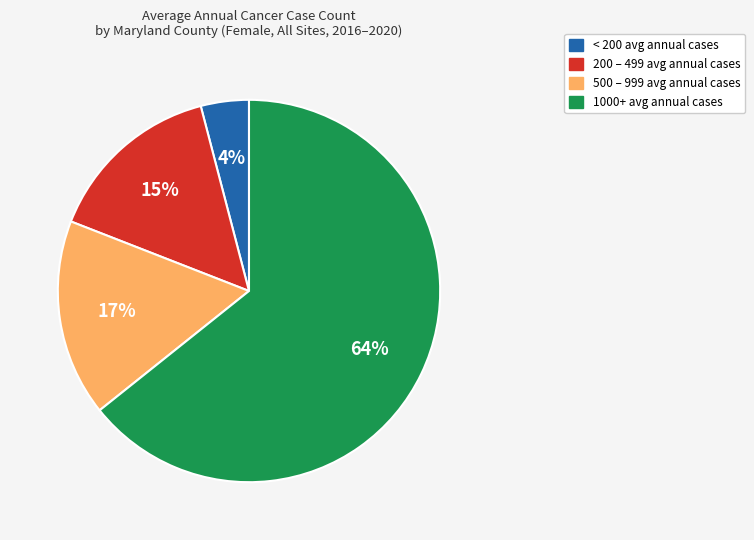

Does any single category account for the majority?

Yes